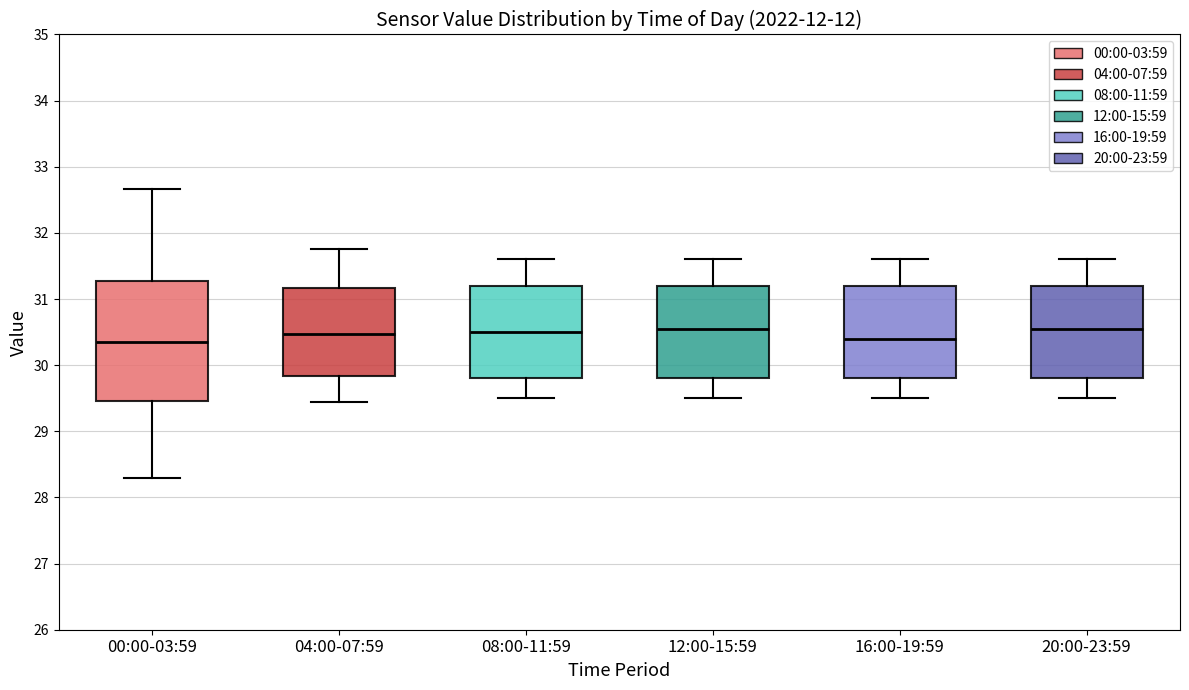

Reading left to right, transcribe this box plot: for each box, give where its median line is, the range the box spans, and where its two whiskers end, as read against the y-axis. The values are not printed on the chart, so give them approximately, as read against the axis.

00:00-03:59: median 30.4, box 29.5 to 31.3, whiskers 28.3 to 32.7
04:00-07:59: median 30.5, box 29.8 to 31.2, whiskers 29.5 to 31.8
08:00-11:59: median 30.5, box 29.8 to 31.2, whiskers 29.5 to 31.6
12:00-15:59: median 30.6, box 29.8 to 31.2, whiskers 29.5 to 31.6
16:00-19:59: median 30.4, box 29.8 to 31.2, whiskers 29.5 to 31.6
20:00-23:59: median 30.6, box 29.8 to 31.2, whiskers 29.5 to 31.6